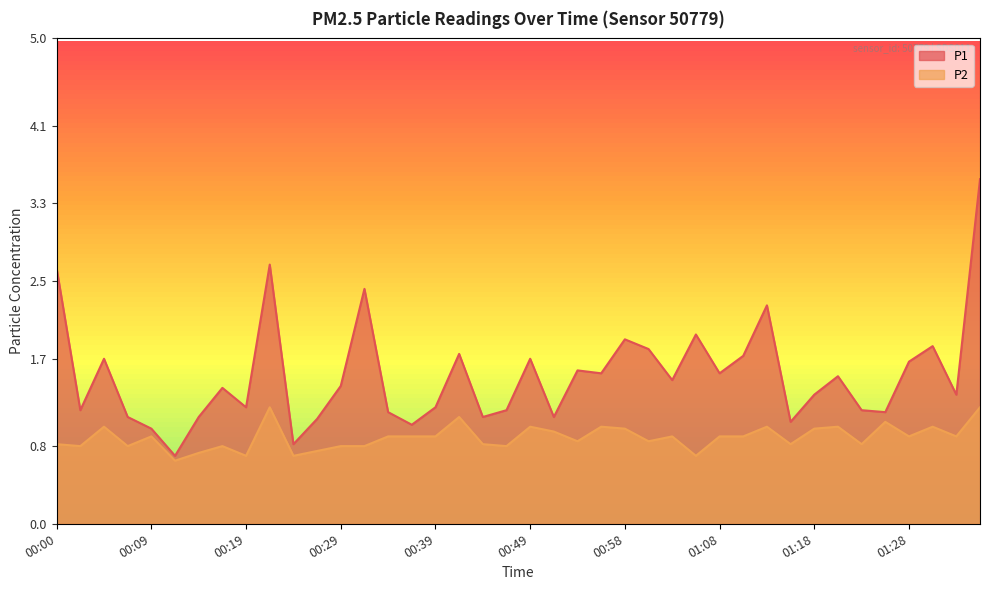

What are all the series names shown in the legend?

P1, P2